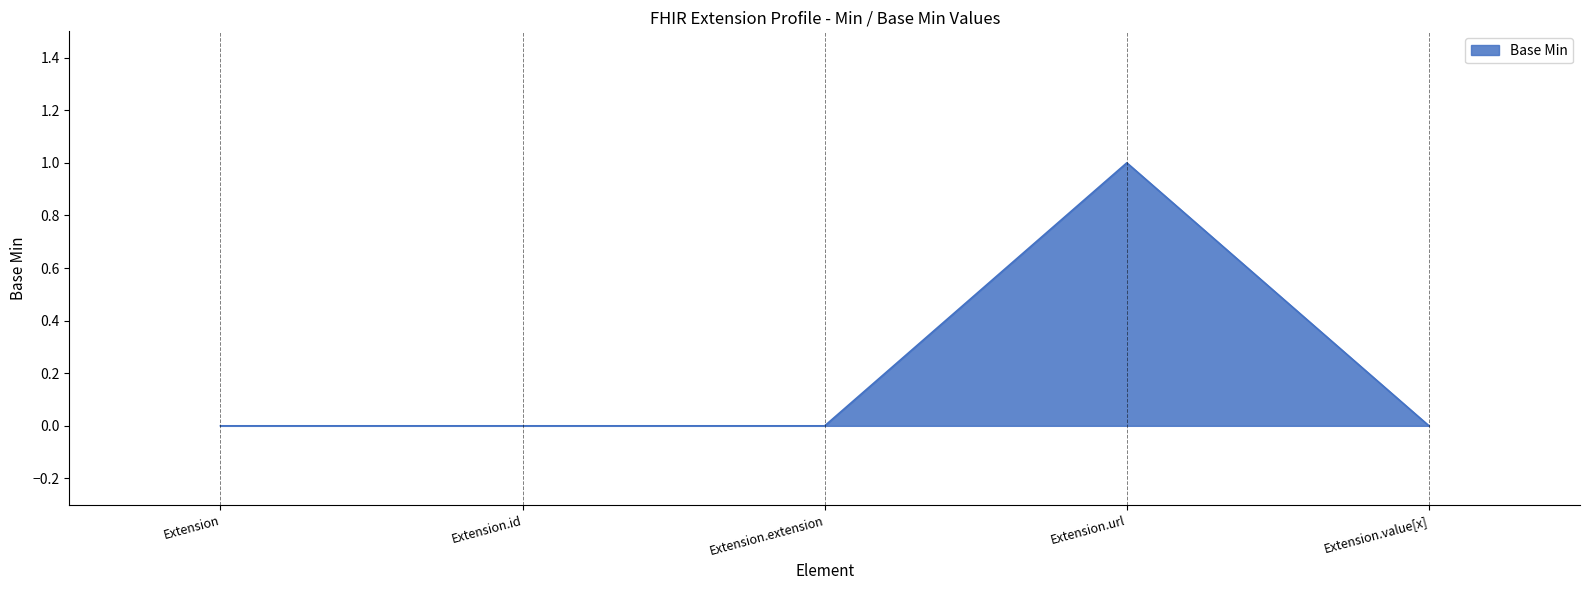

What position from the right is Extension.value[x]?

1